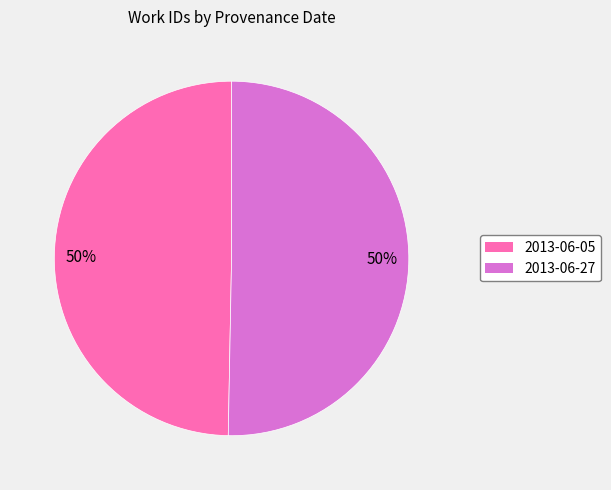

How many segments does this pie chart have?

2